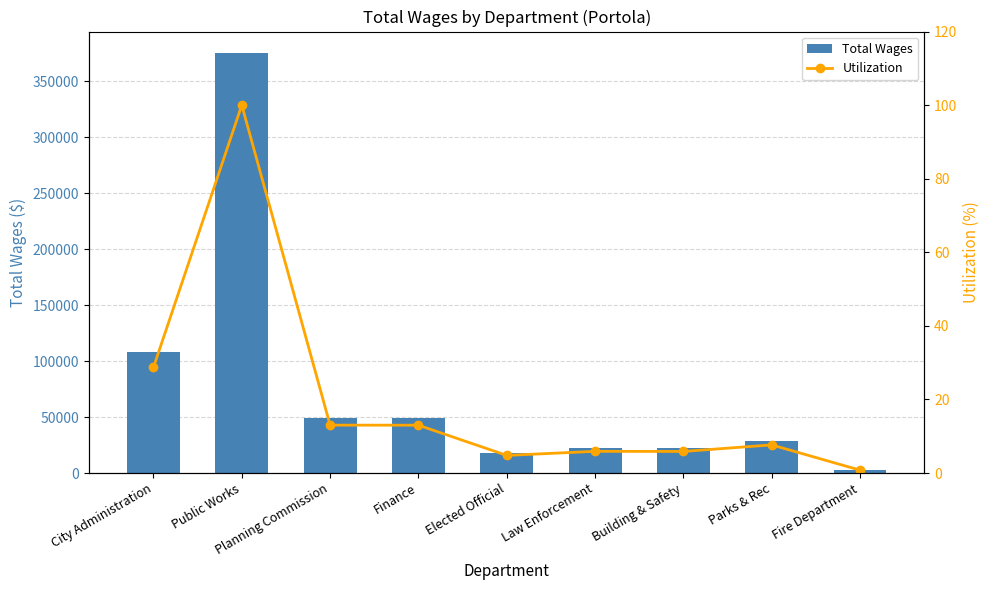

Reading left to right, list all the values displayed in this chart.

Total Wages: 107886.0	375696.0	48906.0	48851.0	18000.0	22150.0	22038.0	28730.0	2930.0
Utilization: 28.7	100.0	13.0	13.0	4.8	5.9	5.9	7.6	0.8